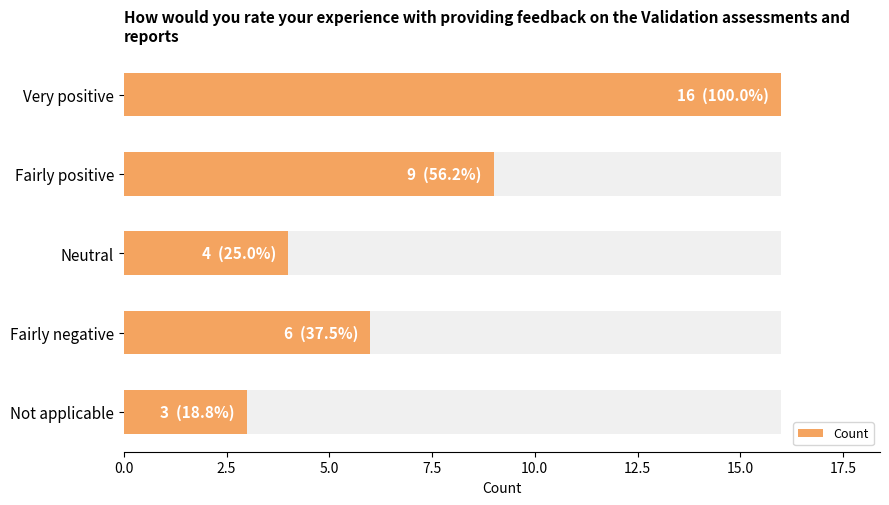

Does the chart contain stacked bars?

No